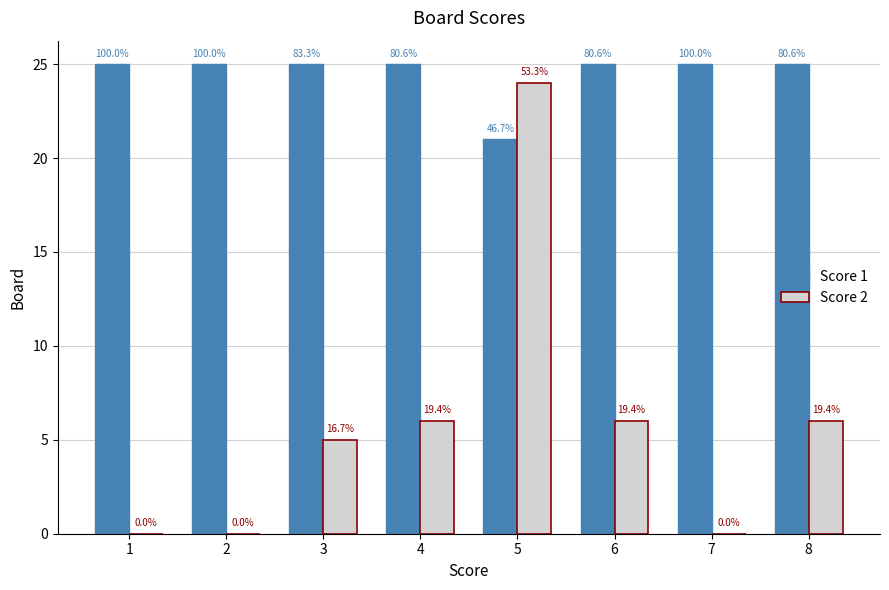

What are all the series names shown in the legend?

Score 1, Score 2